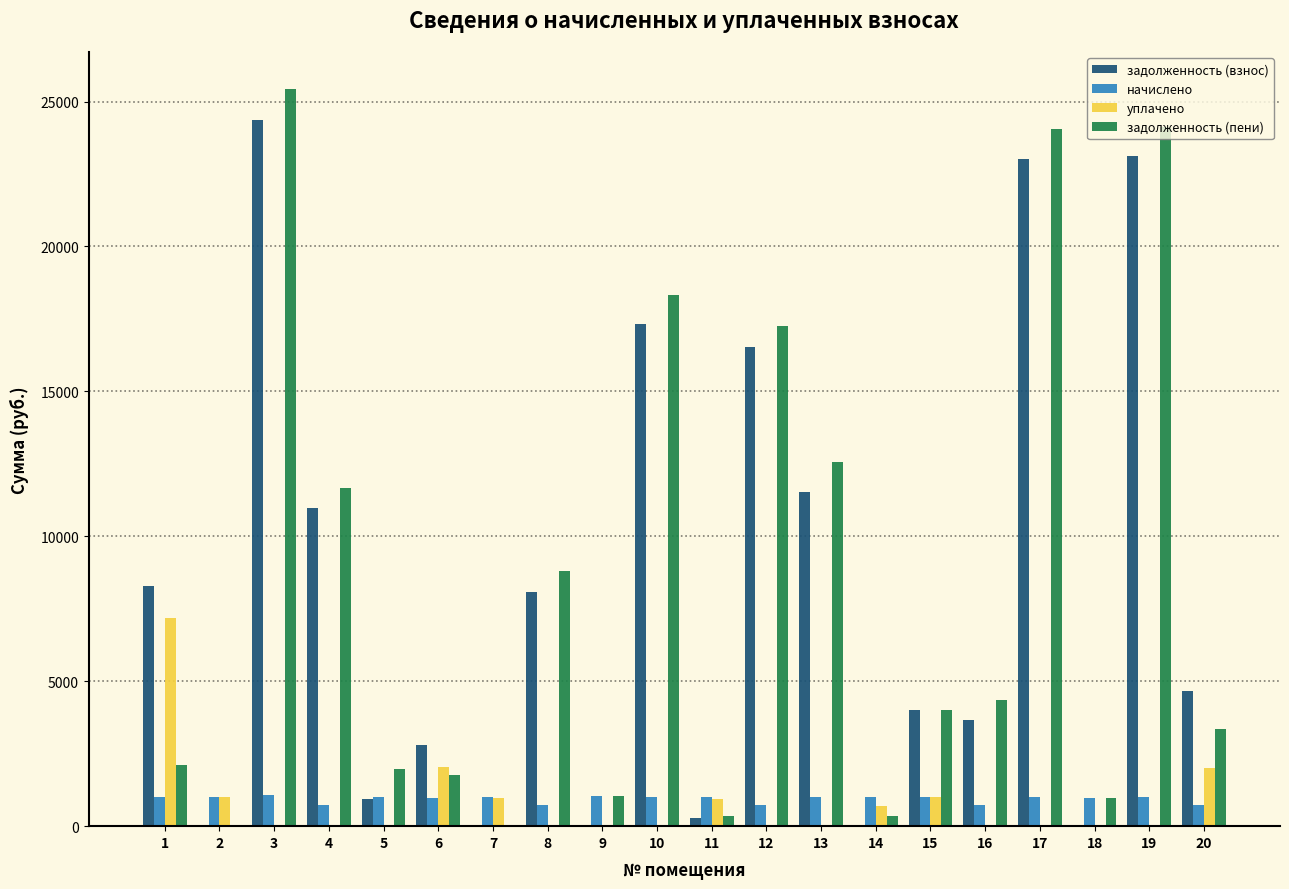

At which category is the sum across all series the highest?

3